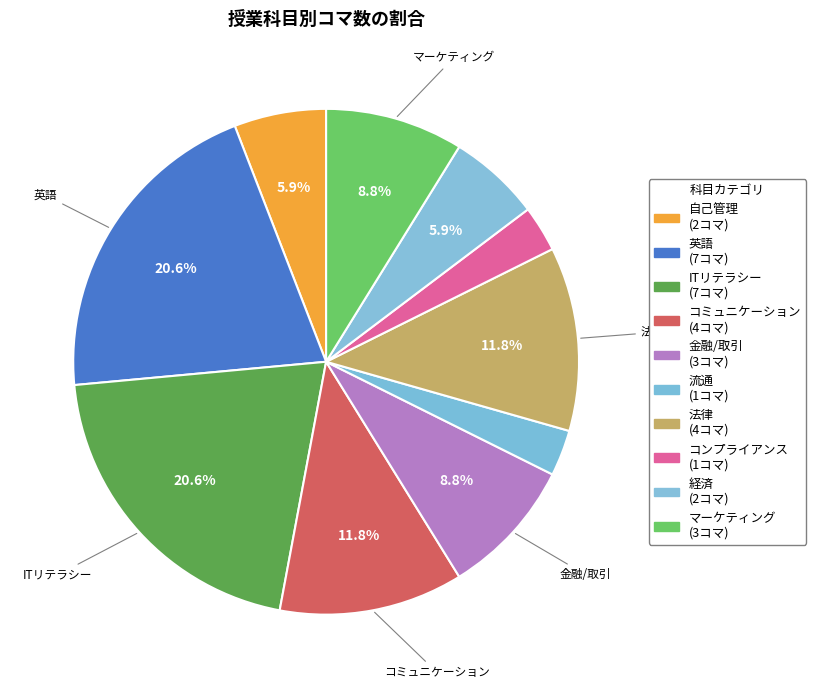

Is there any slice that represents more than half of the pie?

No